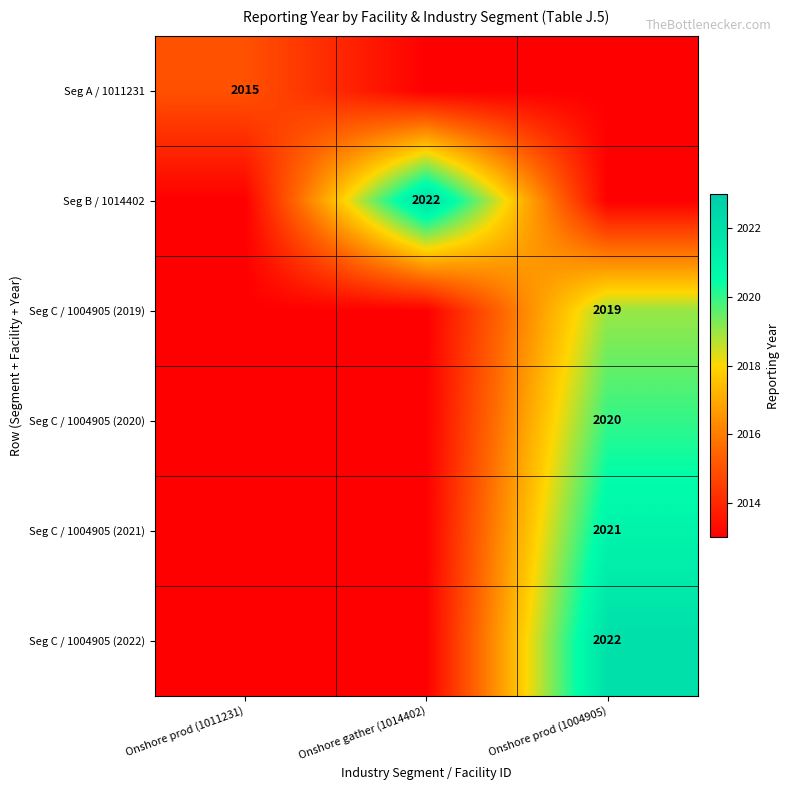

The Seg C / 1004905 (2020) series shows 2954 at Onshore prod (1004905). True or false?

False